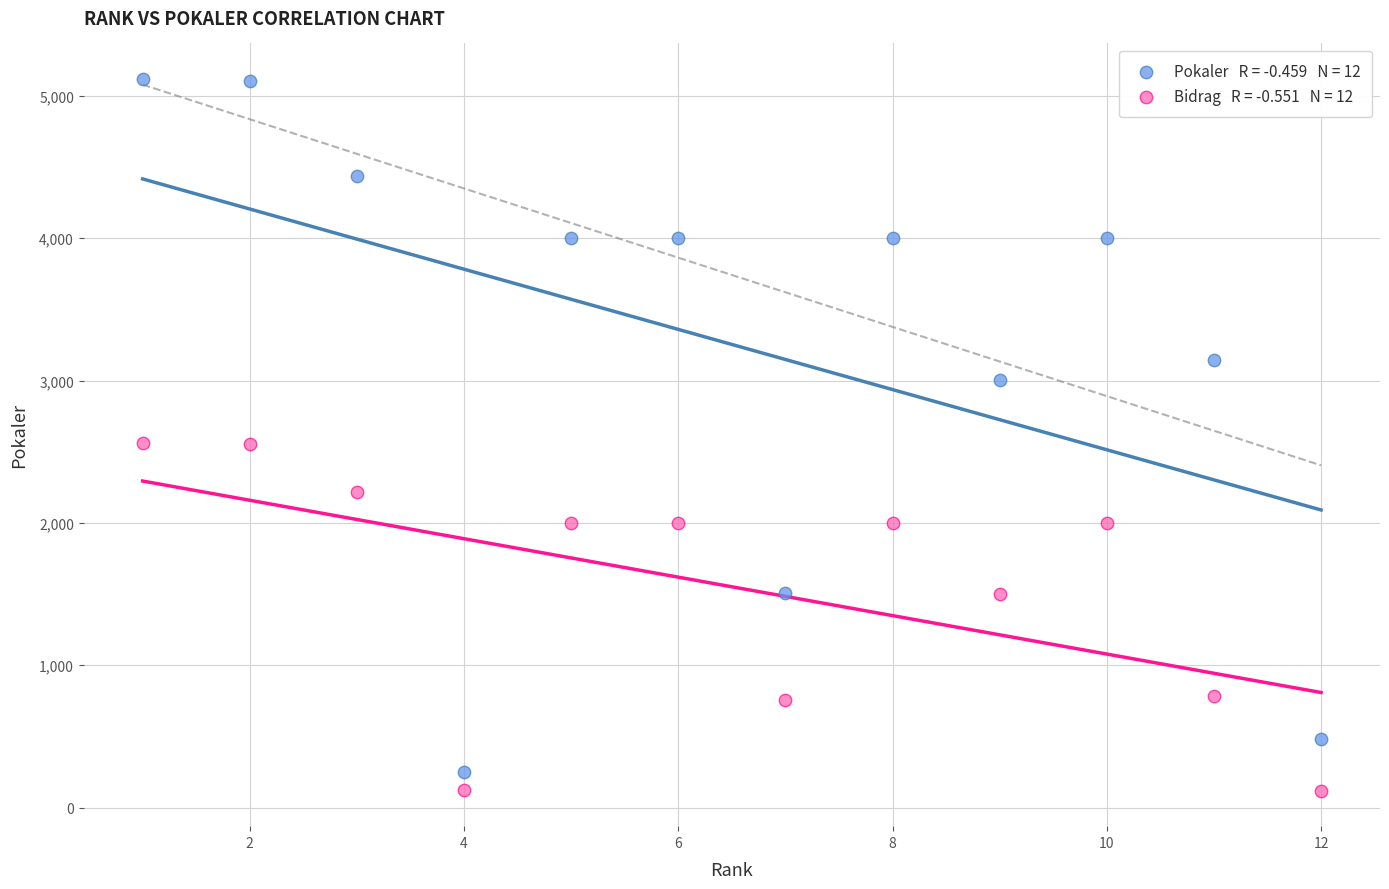

Across all data points, what is the range of Y values (max minus min)?

4999